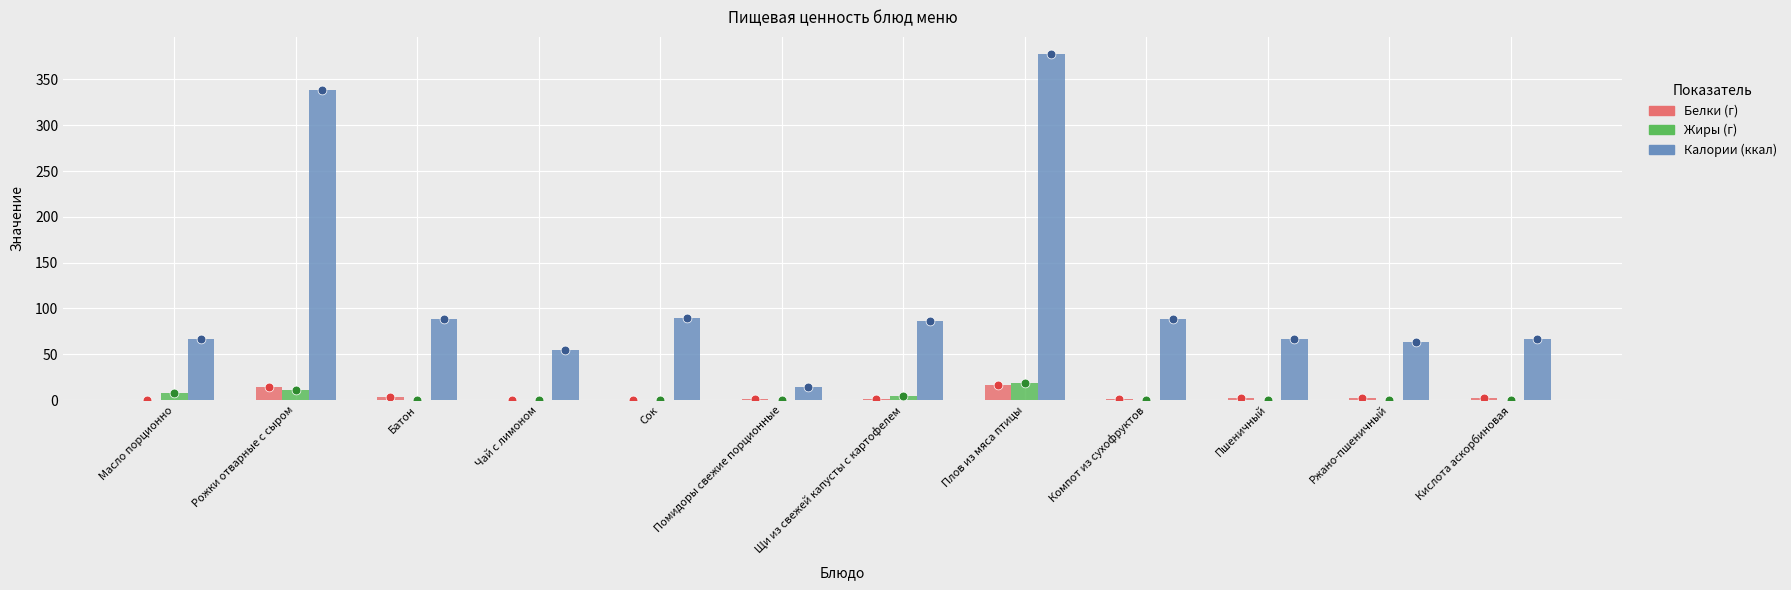

Which series reaches the maximum Y coordinate?

Калории (ккал)